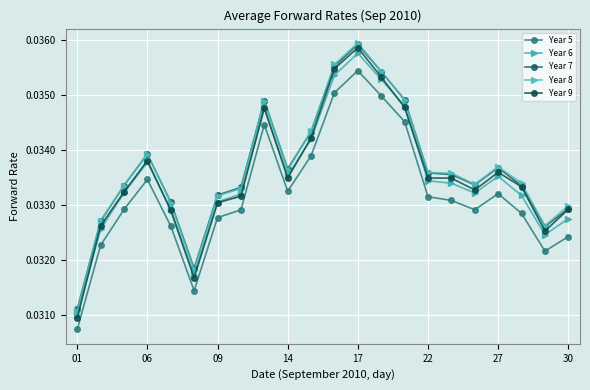

Count the number of categories in the chart.

22